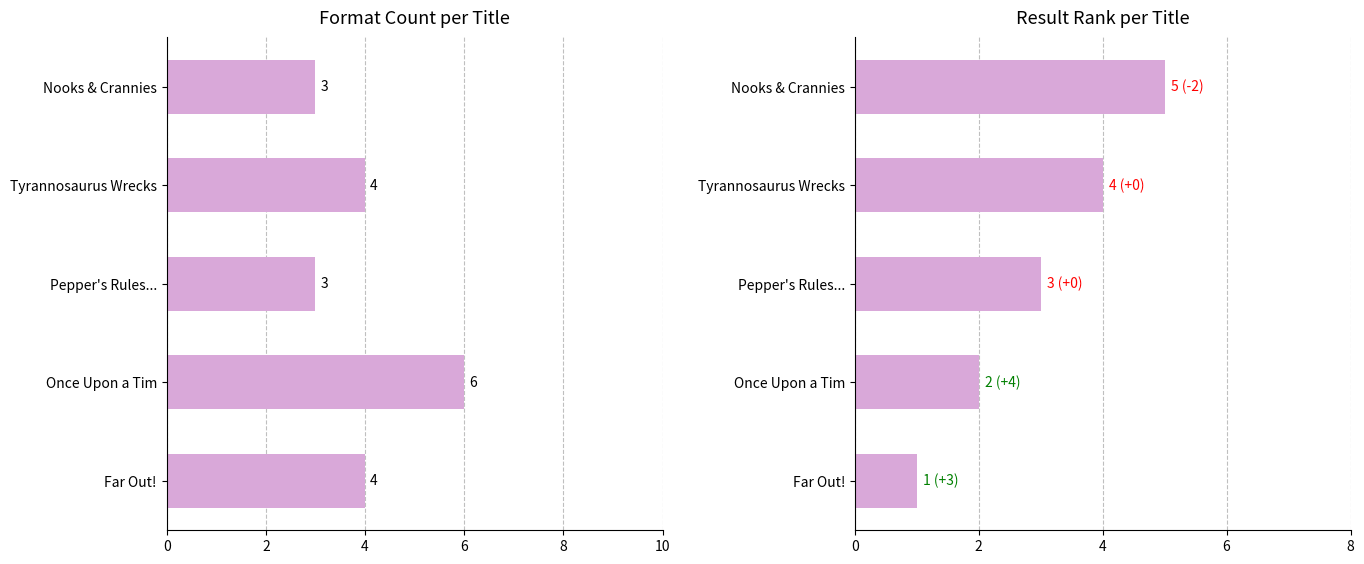

What is the average value of the Number of Formats series?

4